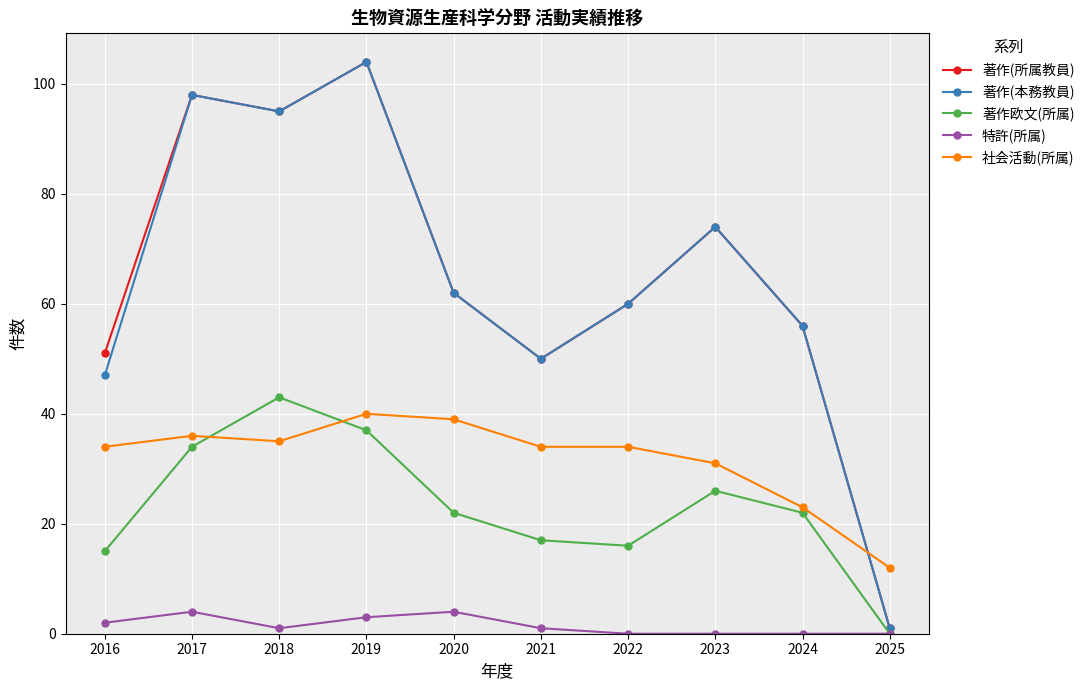

Which label corresponds to the largest value in the chart?

2019